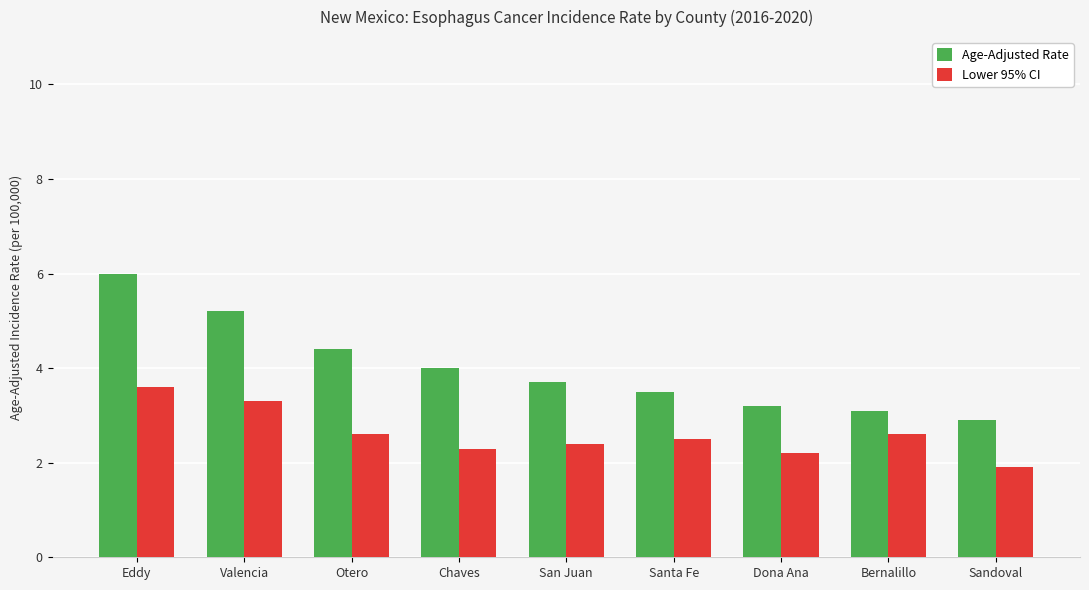

The value of Lower 95% CI at Chaves is 0.9. True or false?

False